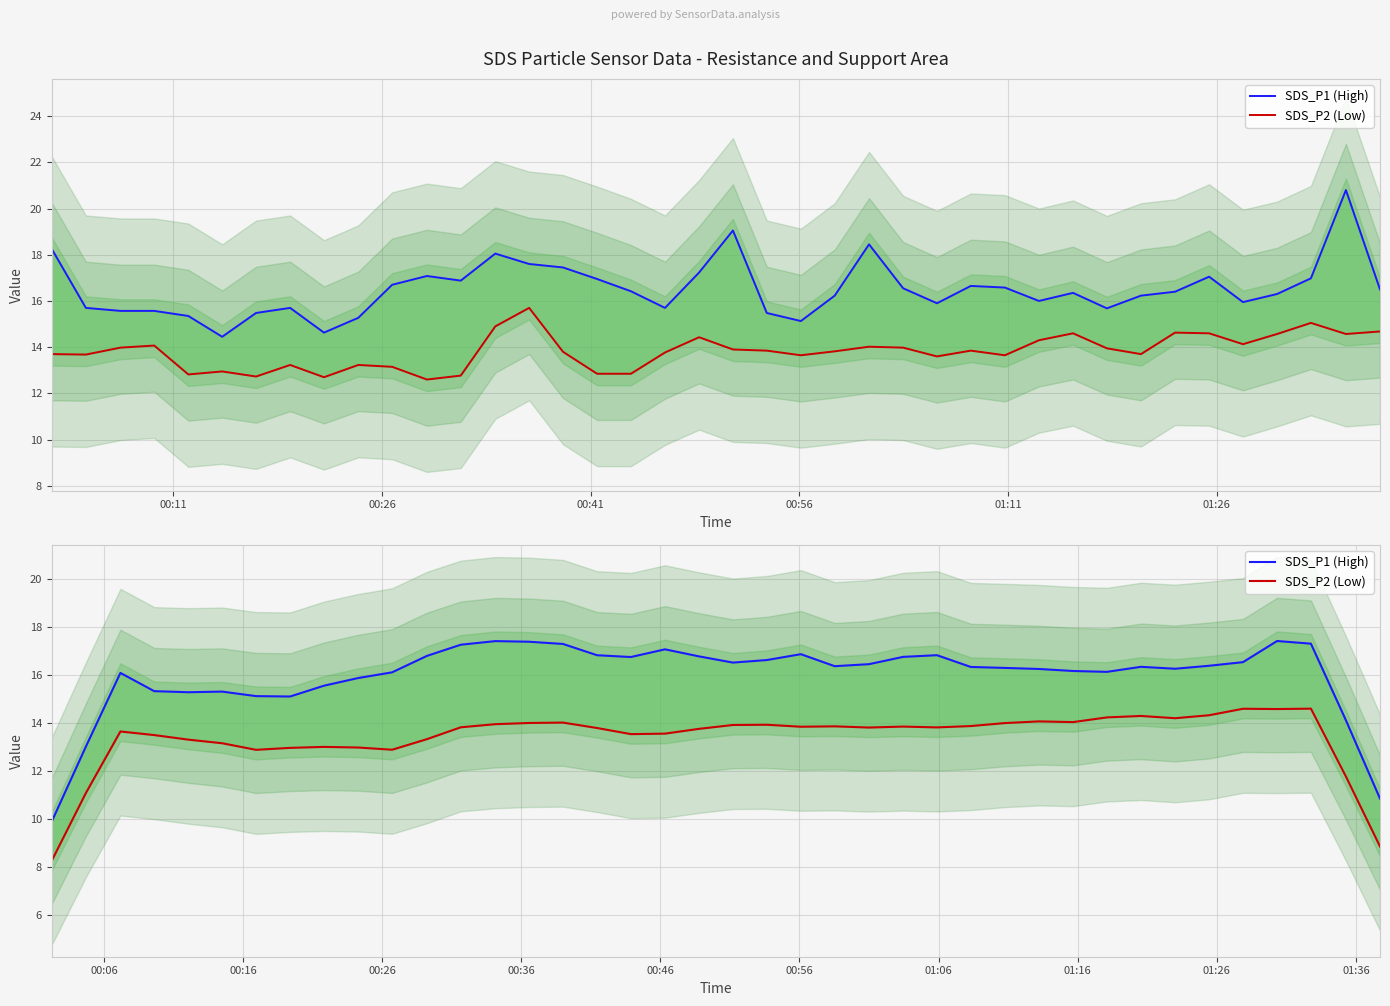

How many distinct data groups are displayed?

2